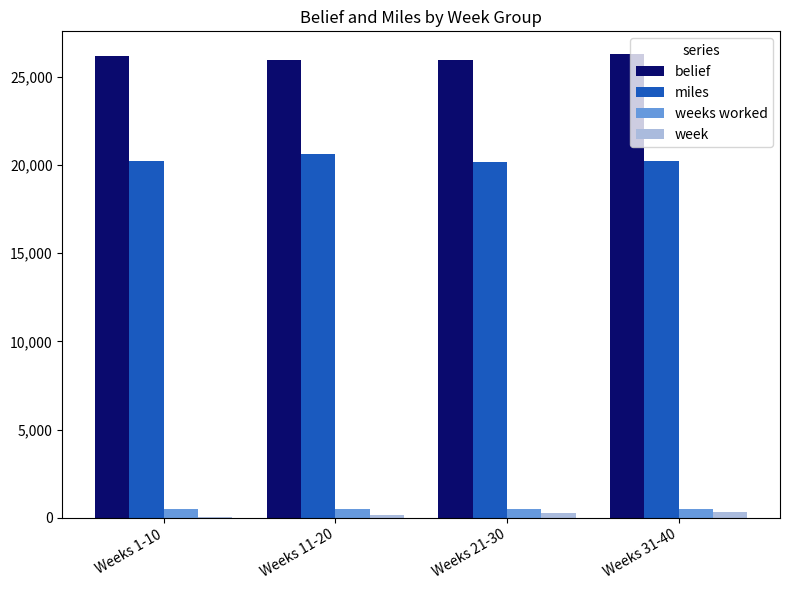

Is it true that belief equals 6836 at Weeks 21-30?

False